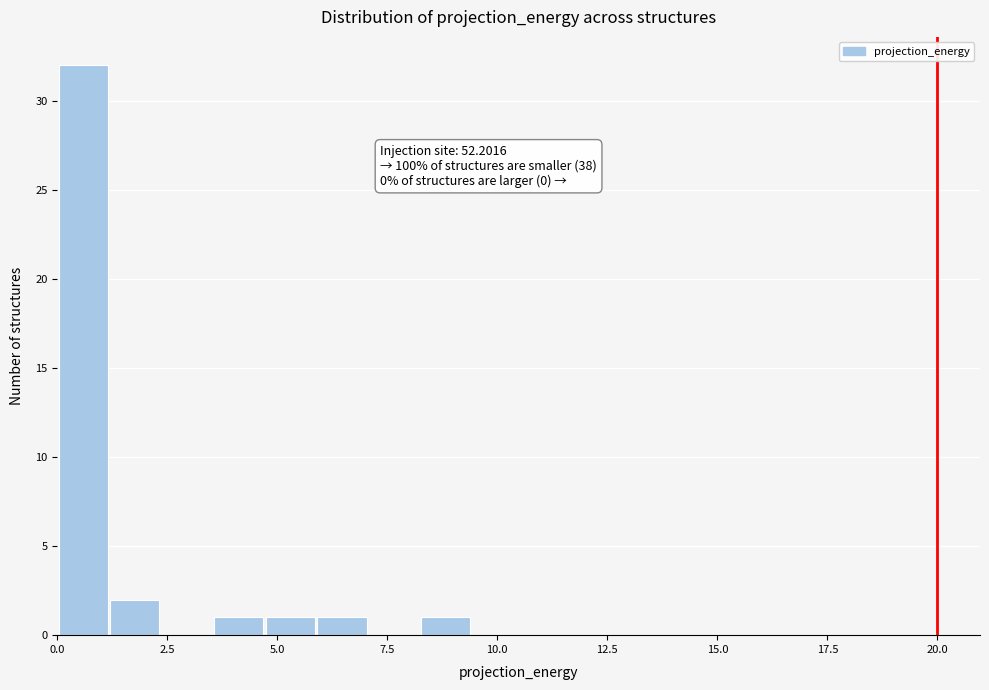

Around what value on the x-axis is the tallest bar? Give the approximate position of its centre, as read against the axis.

0.5